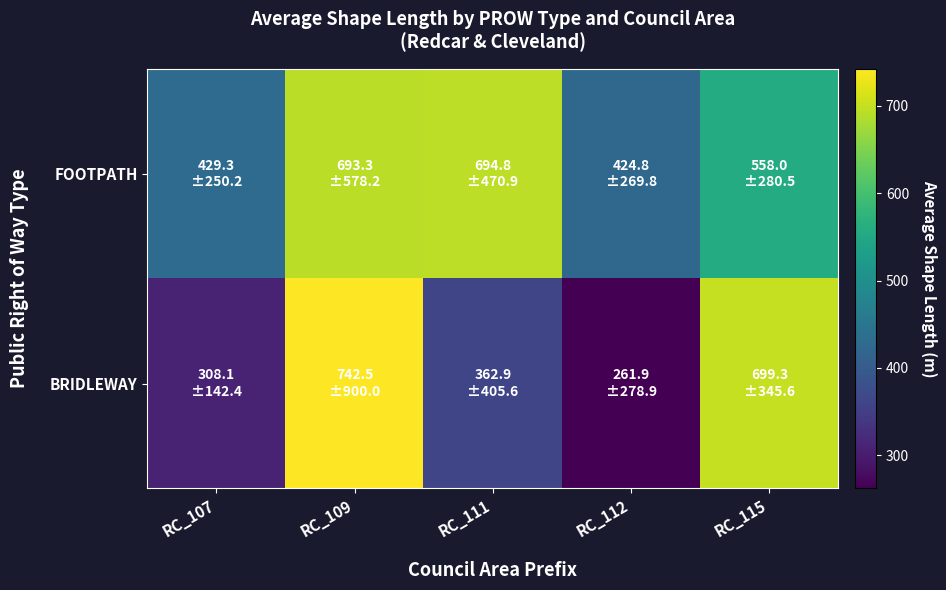

At RC_107, list the series in order from largest to smallest.

FOOTPATH, BRIDLEWAY